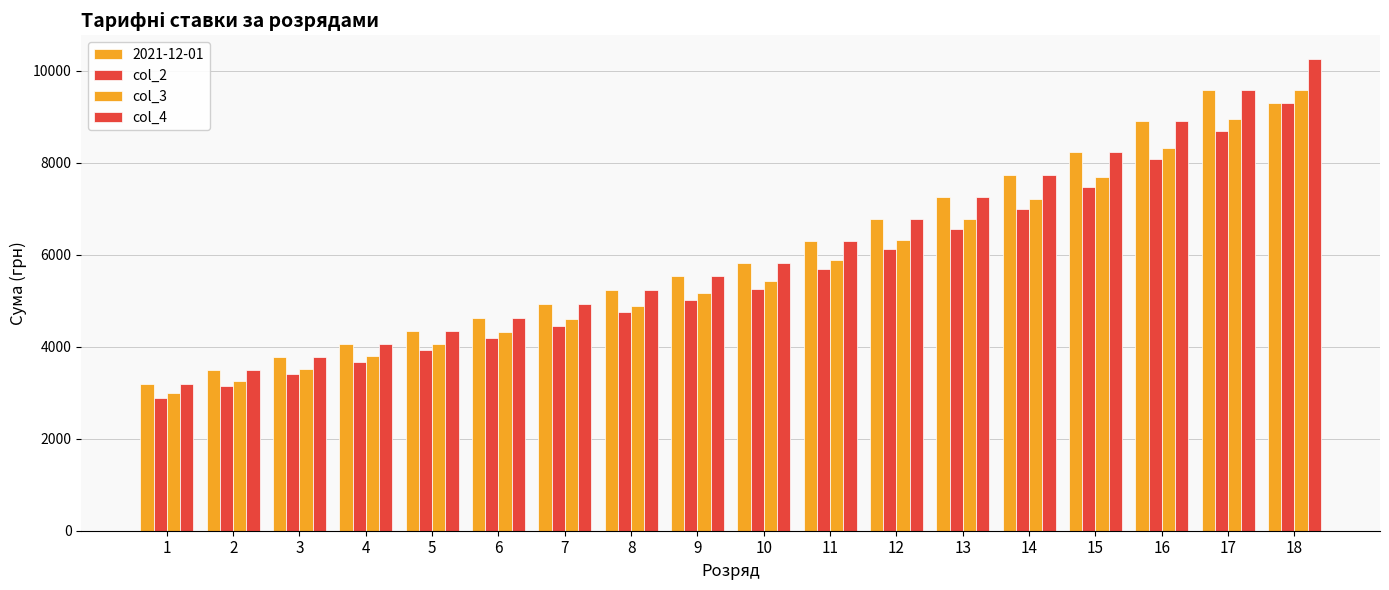

How many groups of bars are there?

18